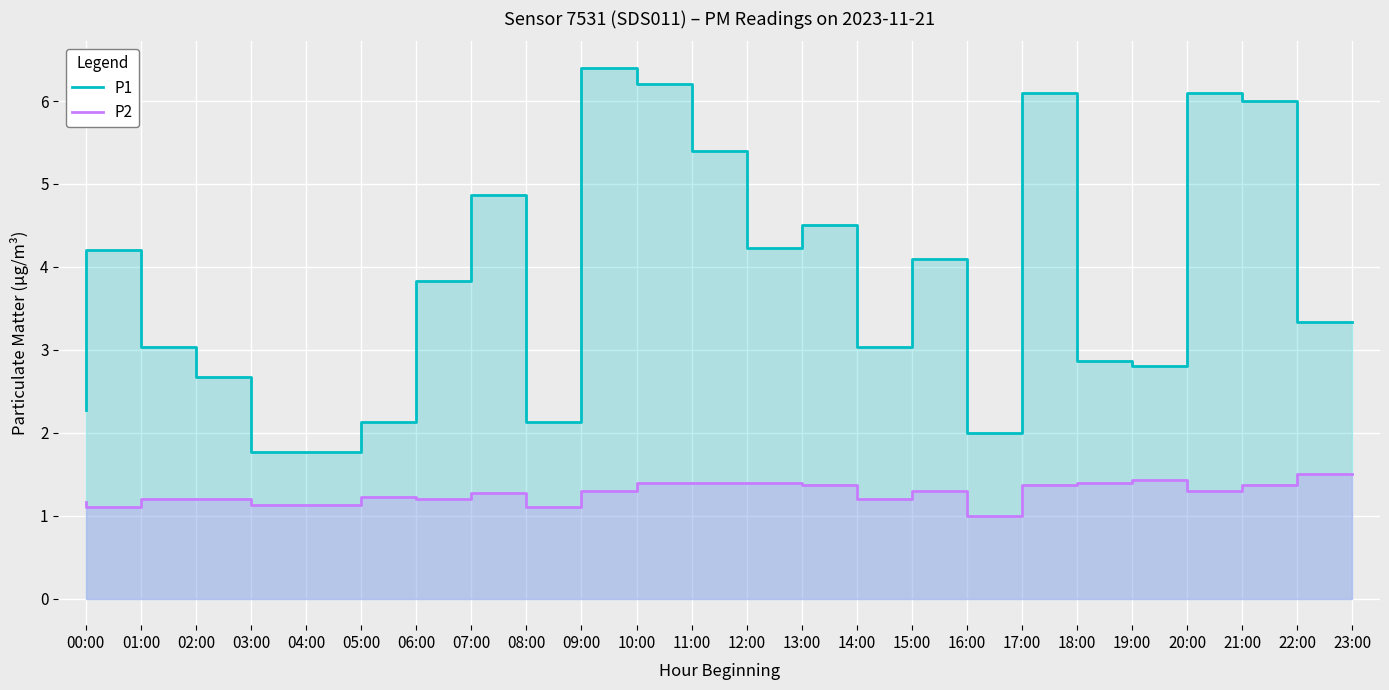

What is the label of the 5th point from the left?

04:00